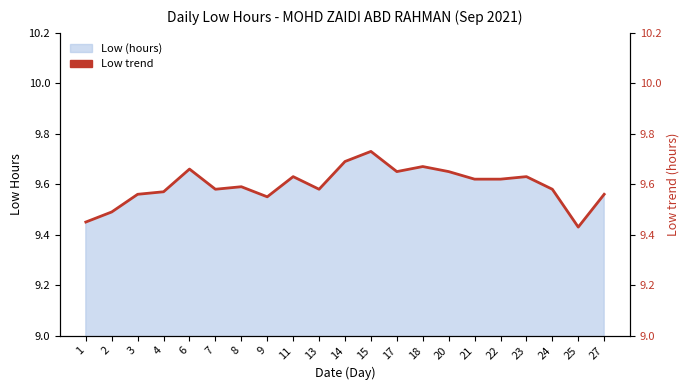

How many lines are shown in the chart?

1